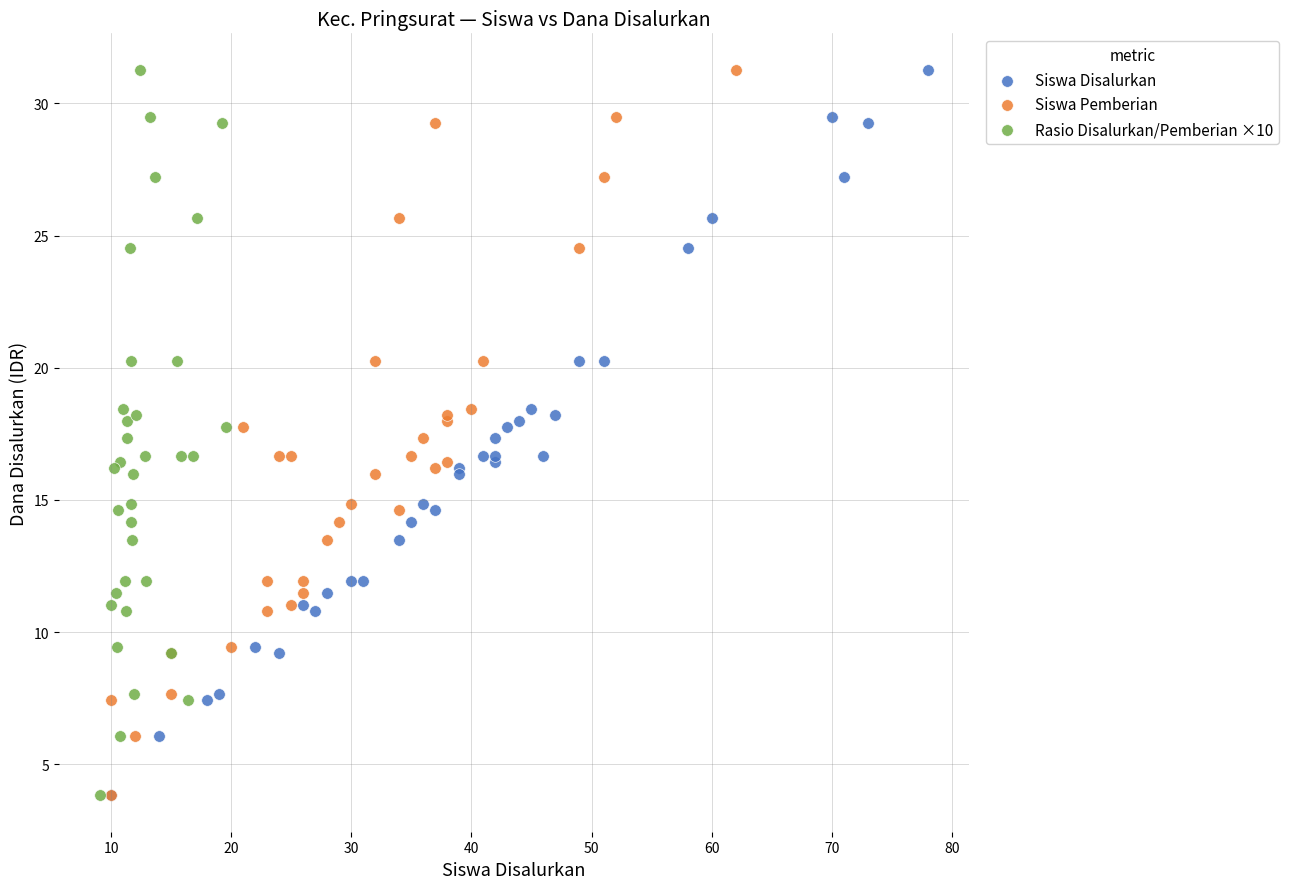

What are all the series names shown in the legend?

Siswa Disalurkan, Siswa Pemberian, Rasio Disalurkan/Pemberian ×10